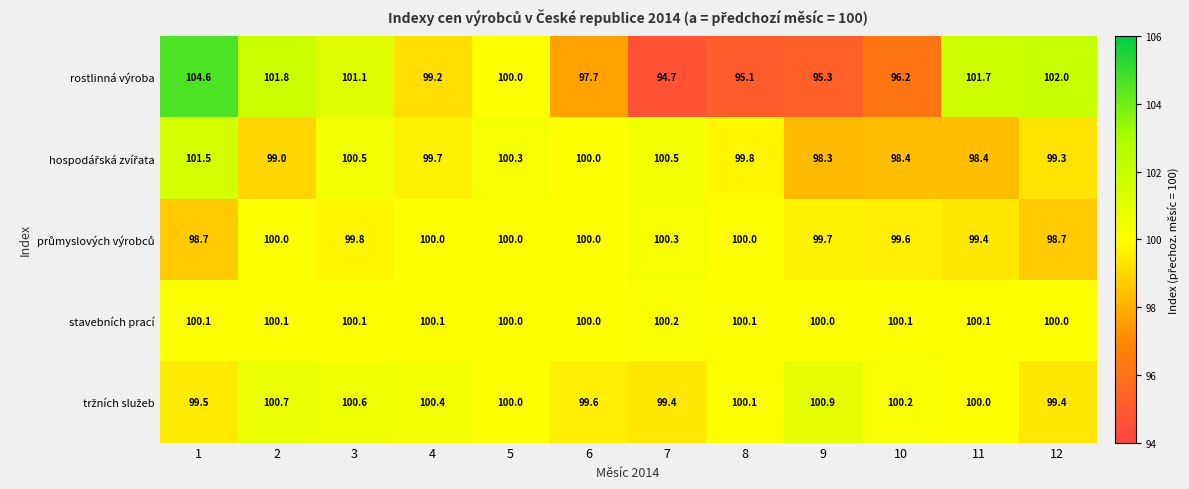

What is the spread (max minus min) of values at 12?

3.3